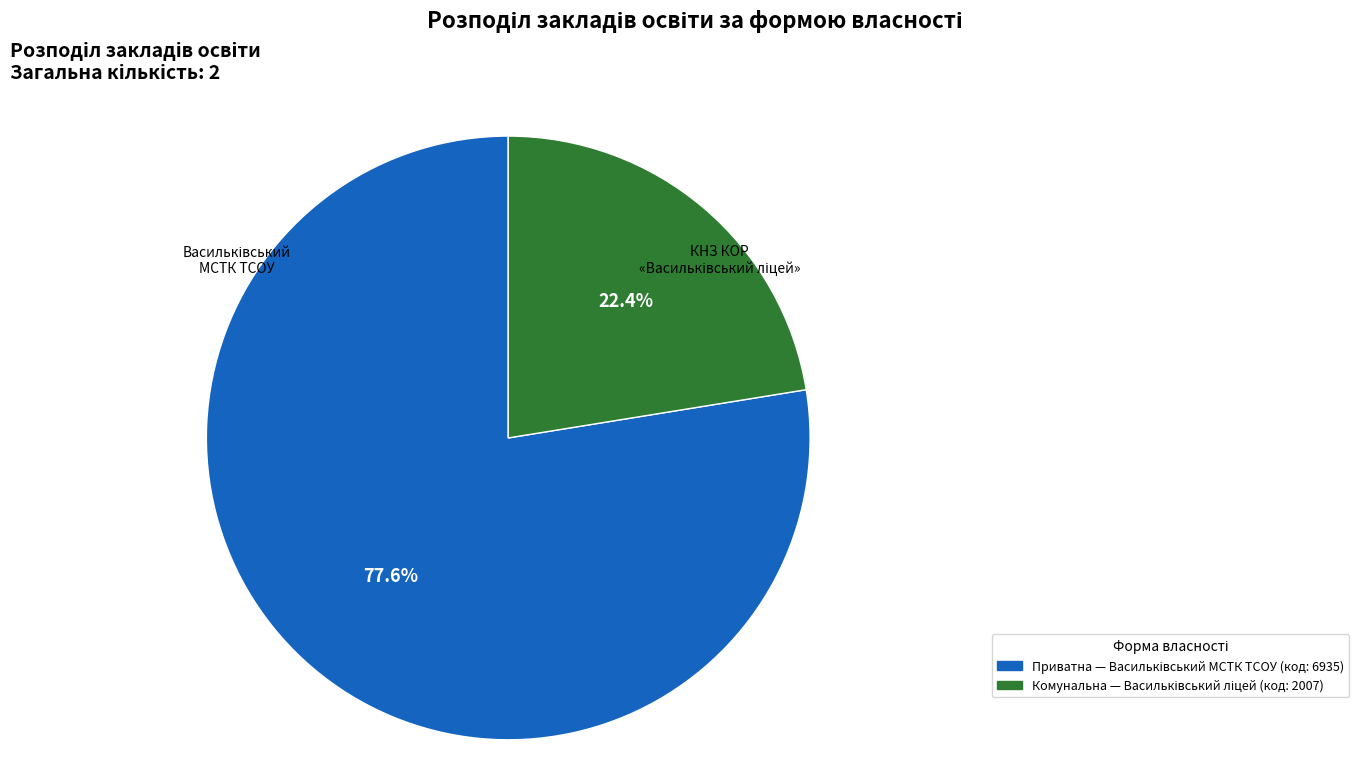

Does any single category account for the majority?

Yes